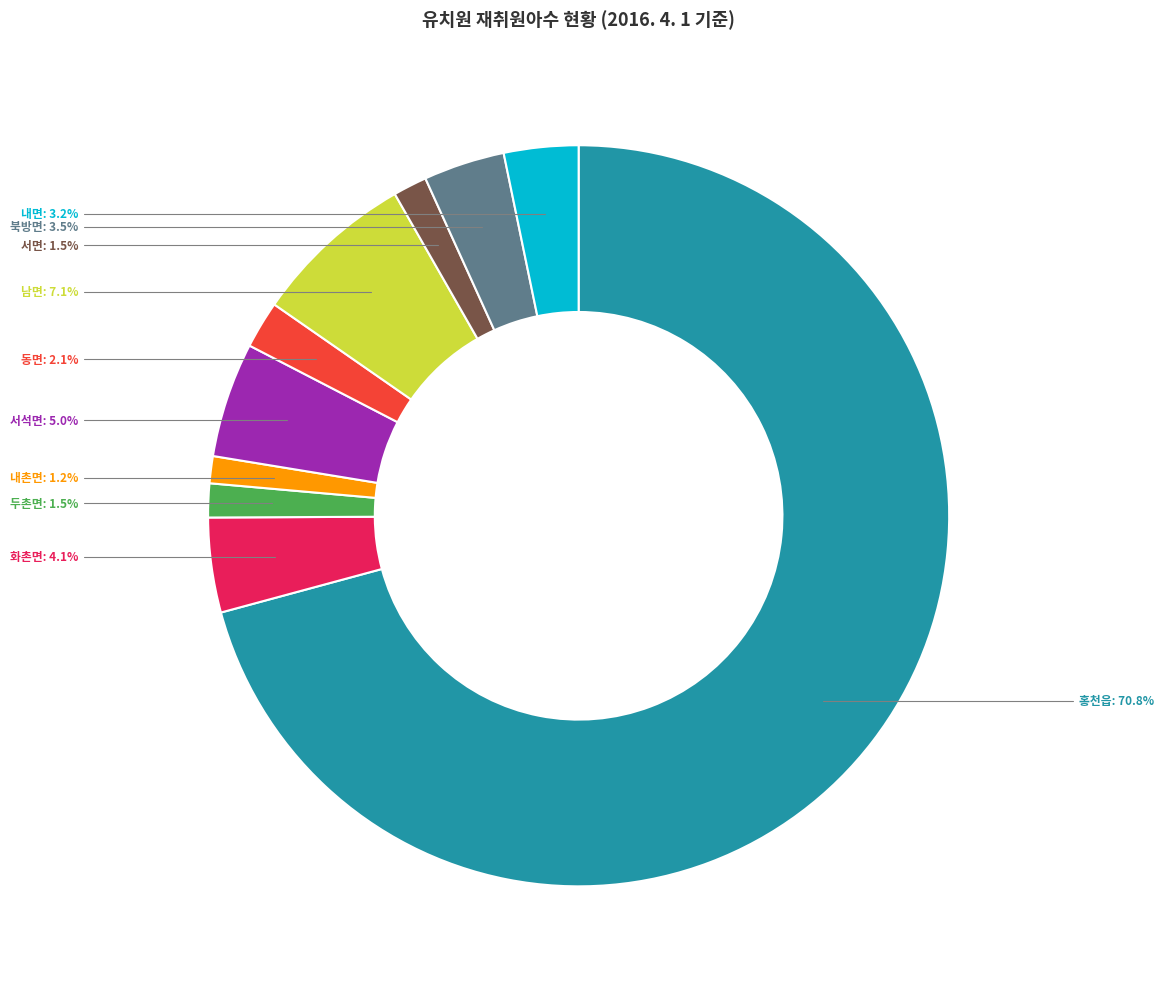

Is there a majority slice in this chart?

Yes